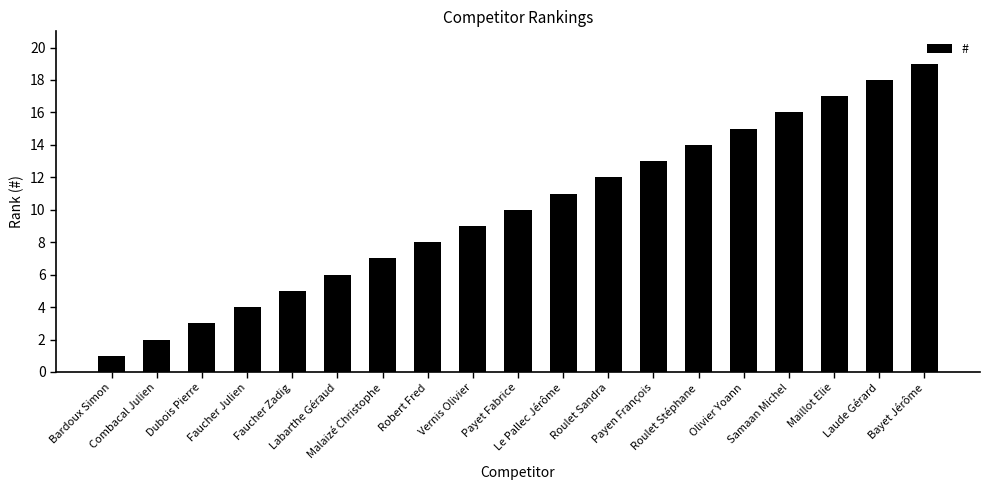

Are the bars horizontal?

No